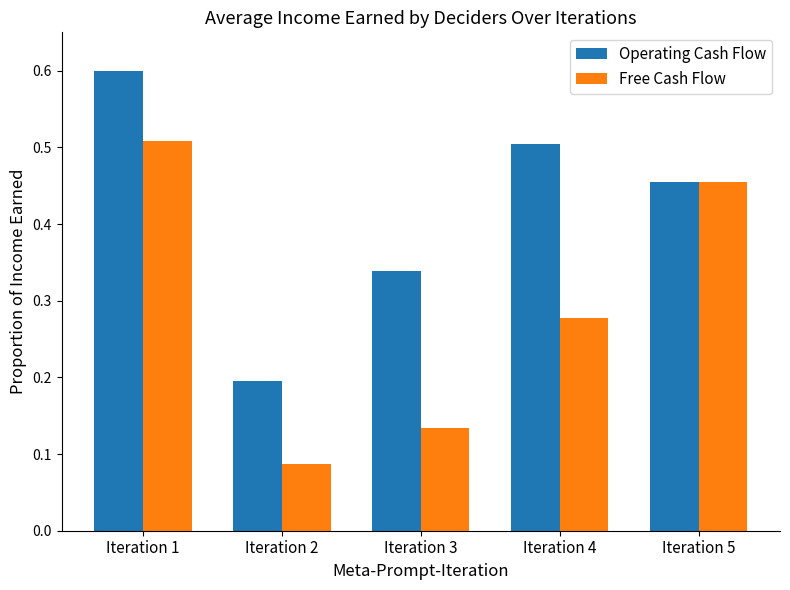

What is the average value of the Operating Cash Flow series?

0.4